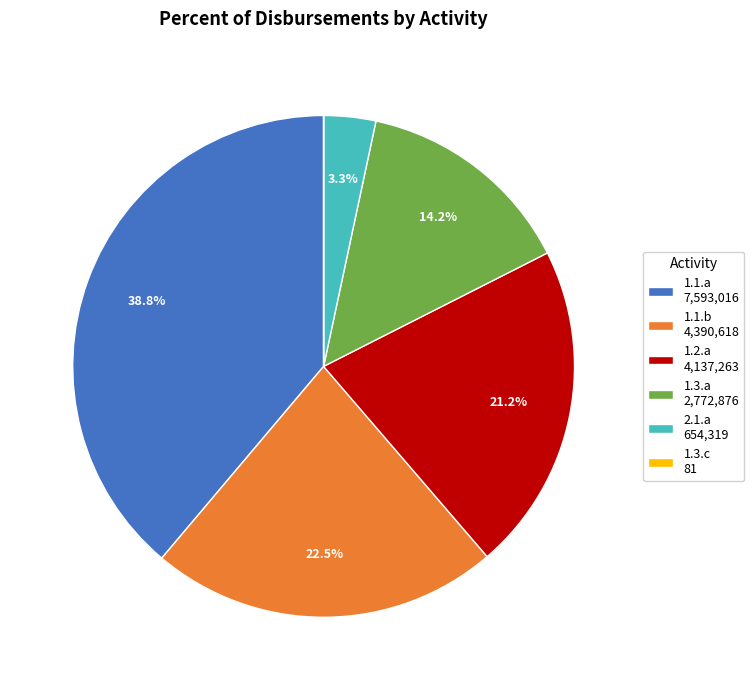

To the nearest percent, what percentage of the pie is 1.2.a?

21%